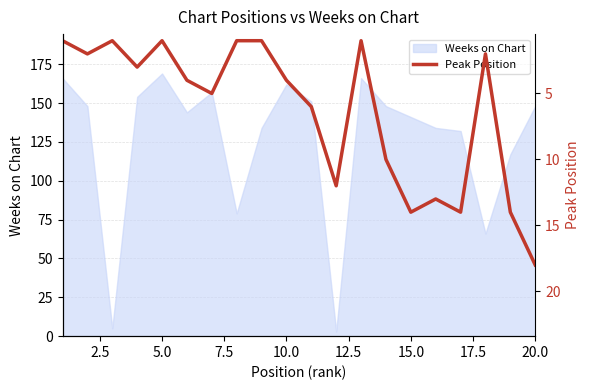

True or false: Weeks on Chart has a value of 260 at 20.0.

False